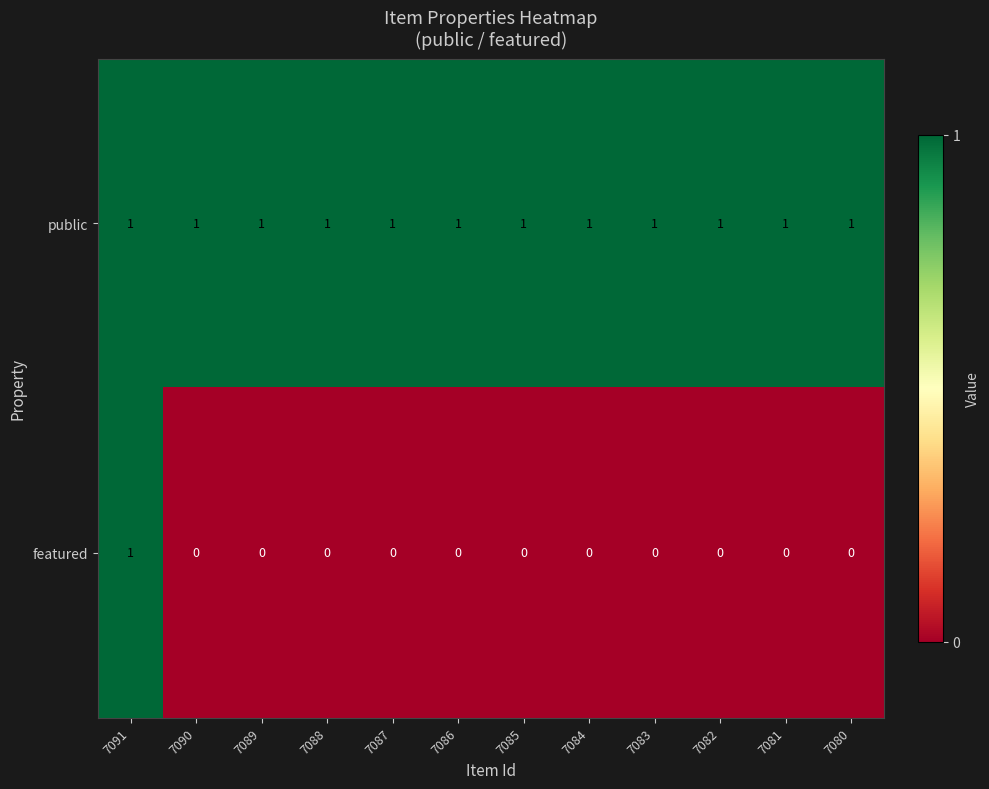

Count the featured values in the range 0 to 1.

12